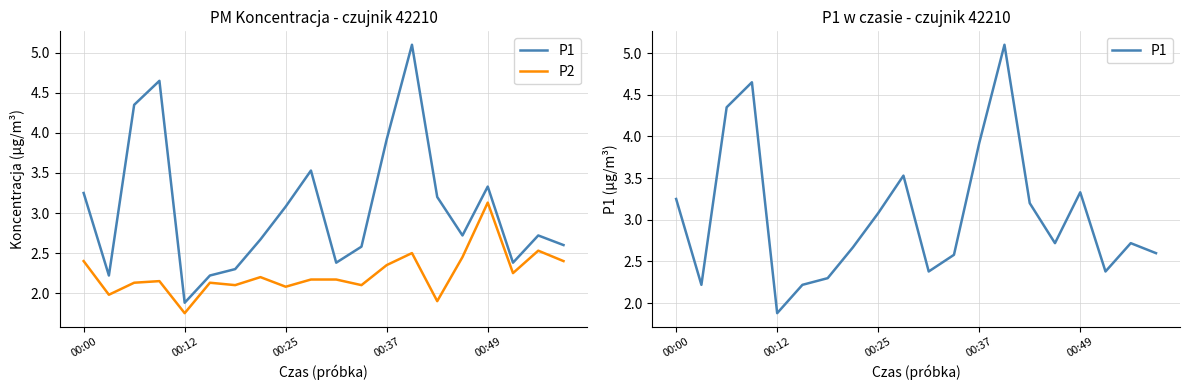

What is the minimum value for P1?

1.9